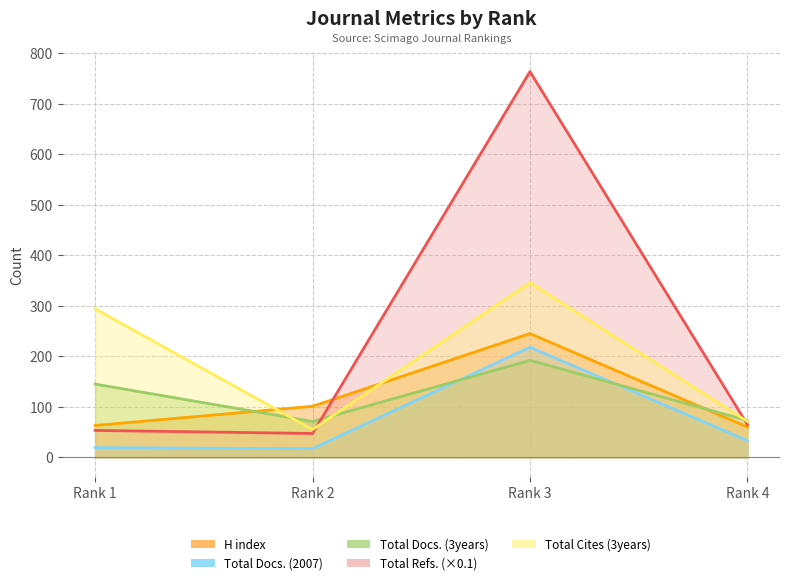

How many intersections are there between H index and Total Refs.?

1